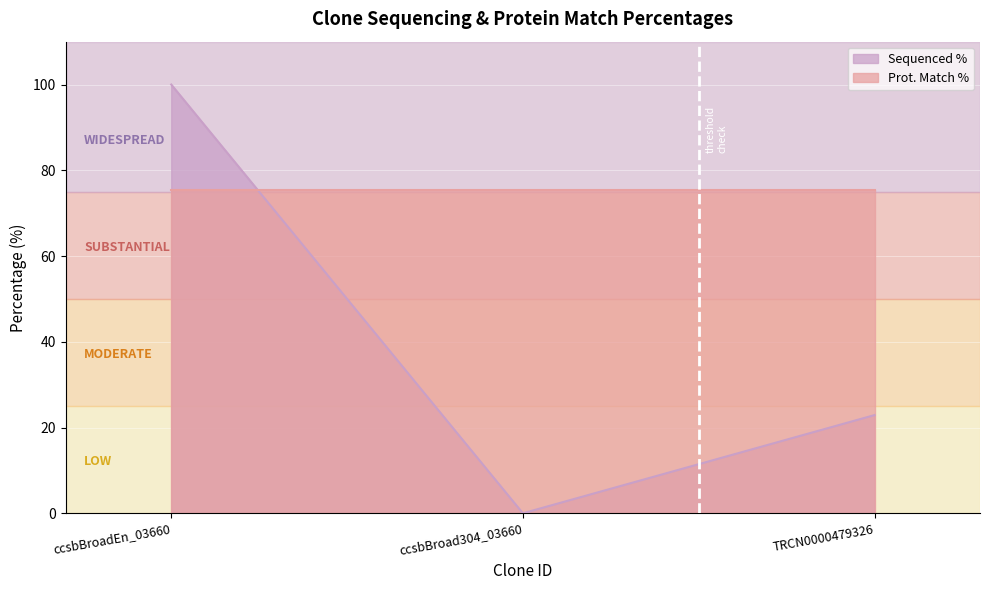

What is the change in value from ccsbBroad304_03660 to TRCN0000479326?

+22.9